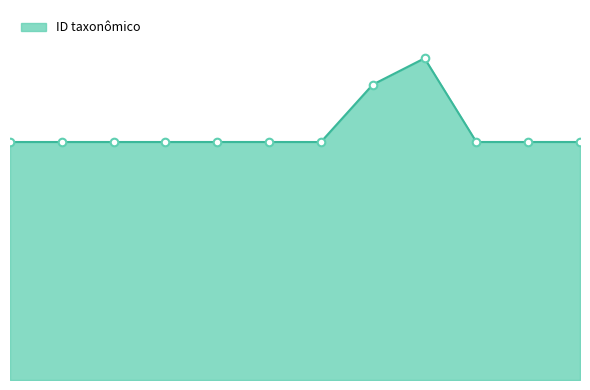

Does the chart have visible grid lines?

No